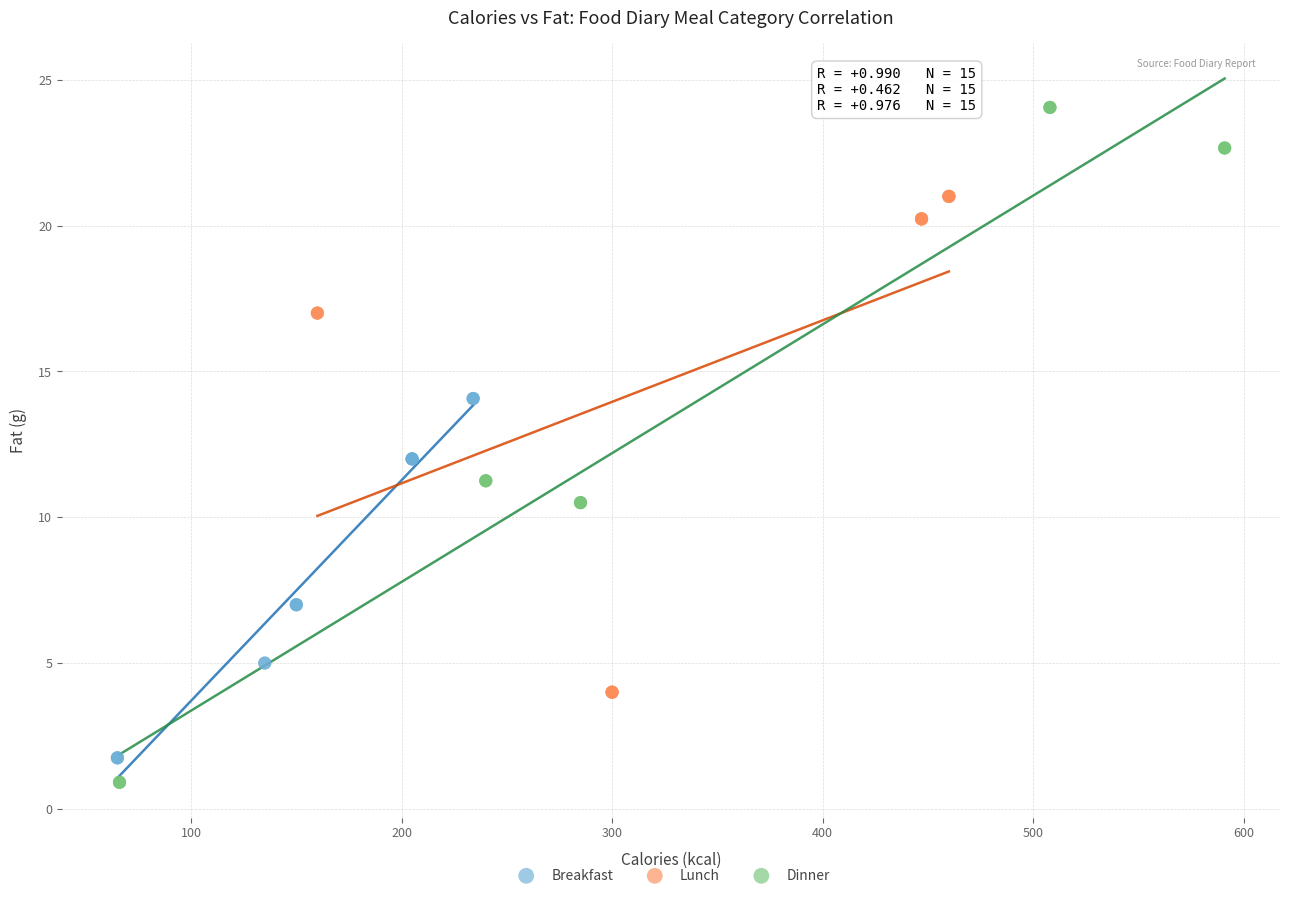

Which series reaches the minimum Y coordinate?

Dinner